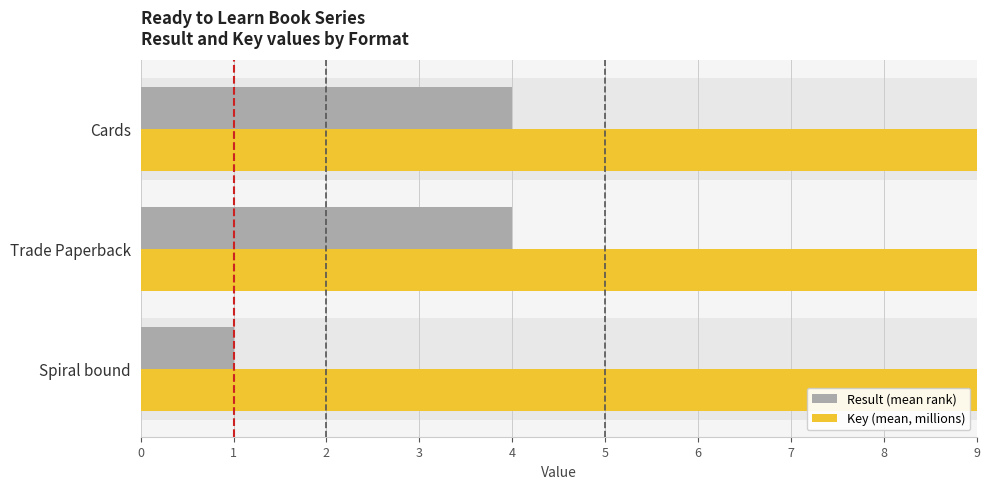

What is the sum of the Key (mean, millions) values at Trade Paperback and Spiral bound?

403.0